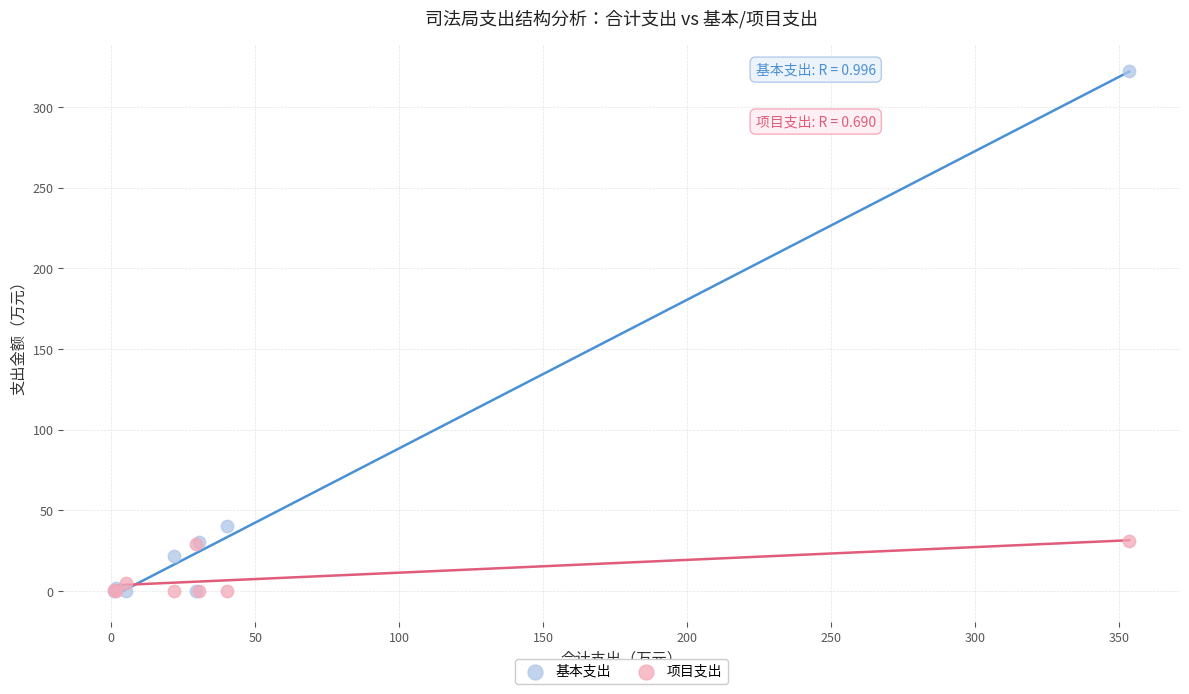

In the 基本支出 series, what Y value is closest to 161?

40.3